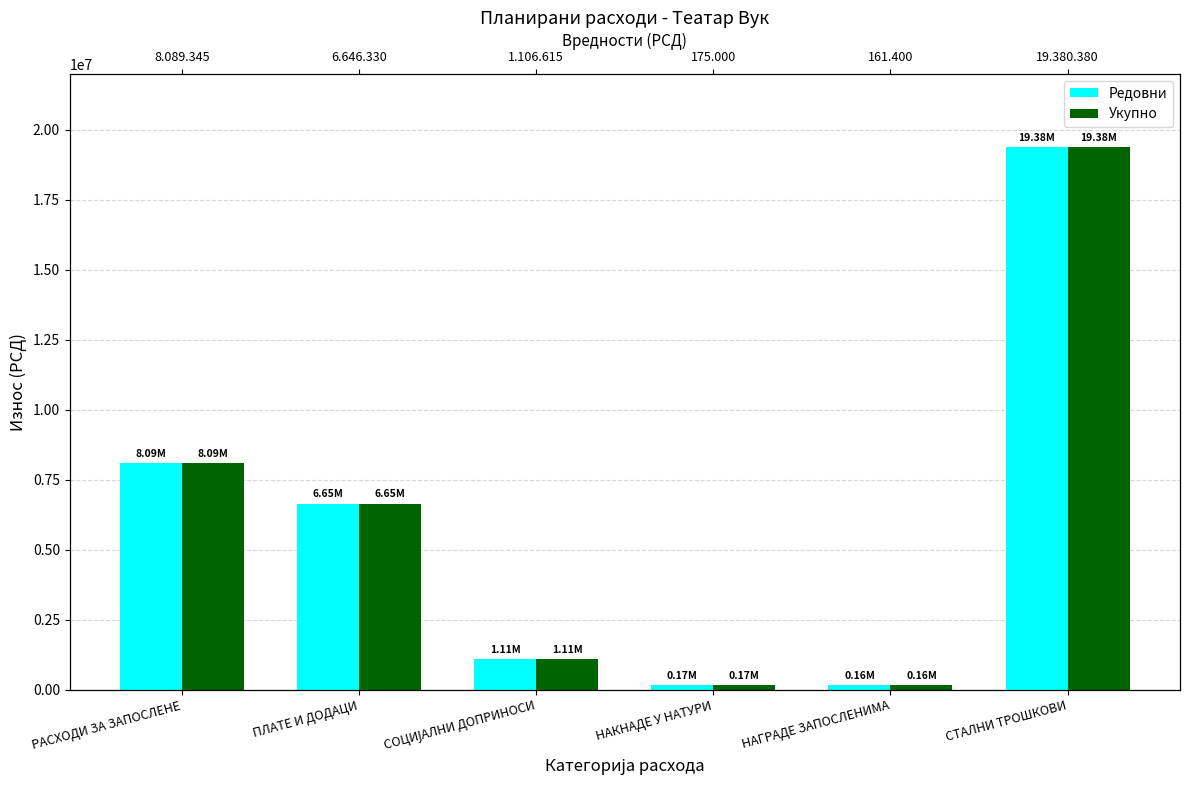

Which label corresponds to the largest value in the chart?

СТАЛНИ ТРОШКОВИ